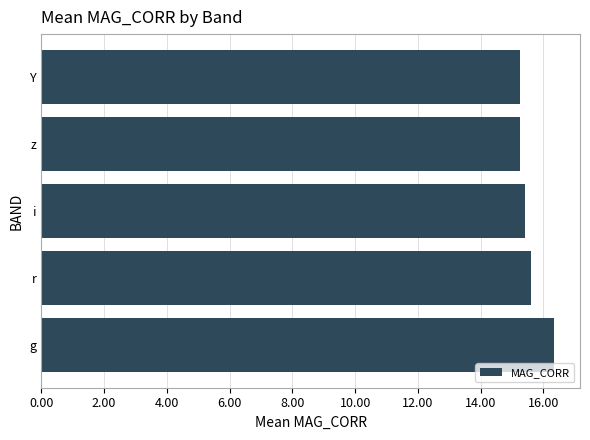

Are the bars horizontal?

Yes